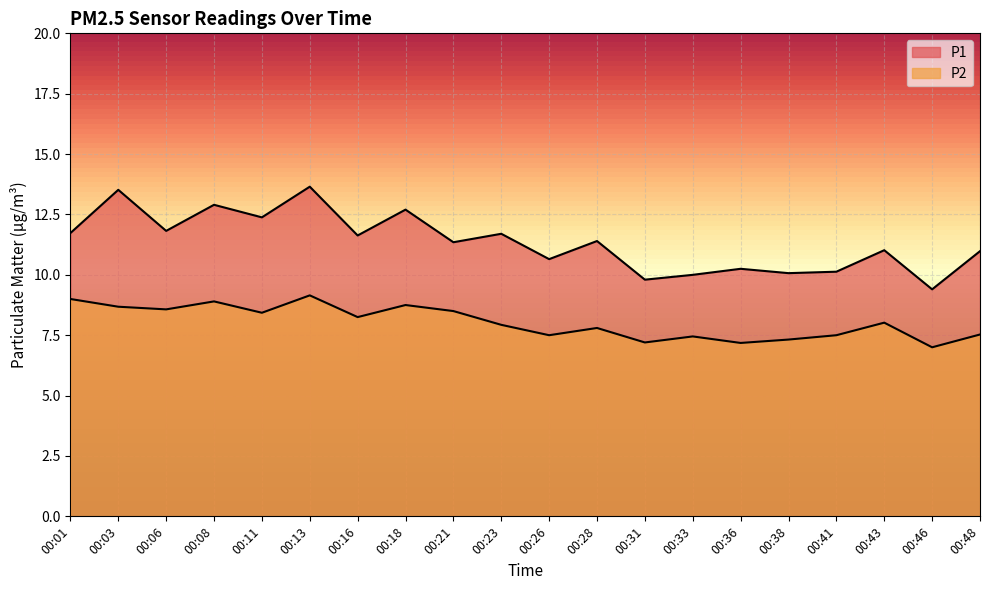

The P2 series shows 4.6 at 00:38. True or false?

False